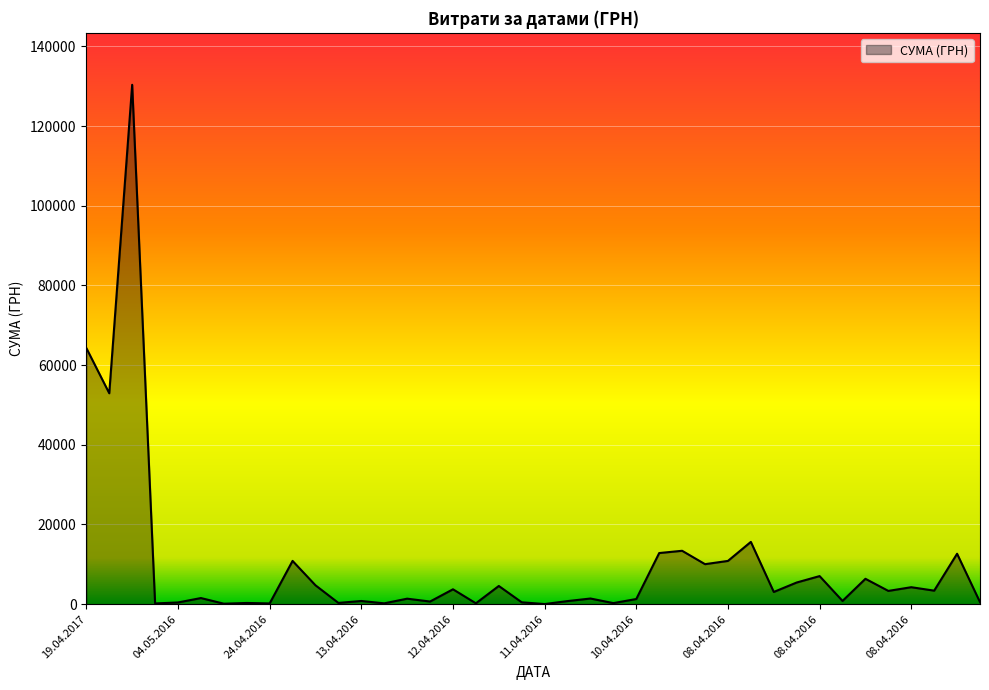

What is the difference between the maximum and minimum values?

130357.3